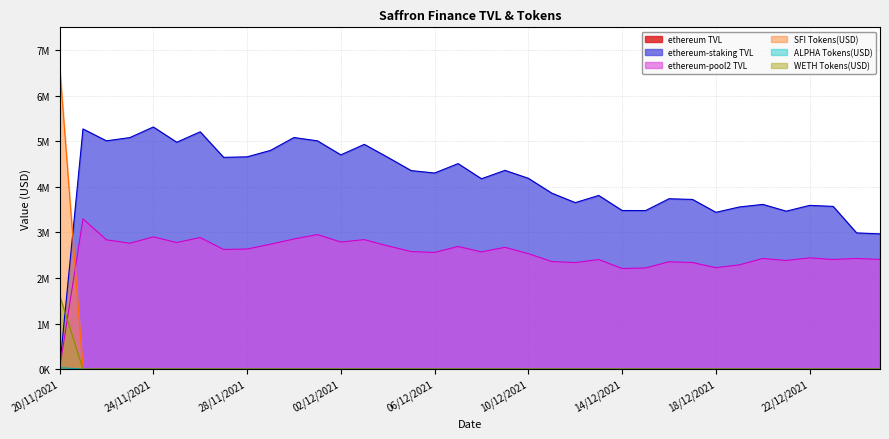

Which series ends up on top after the final intersection of SFI Tokens(USD) and ethereum-pool2 TVL?

ethereum-pool2 TVL